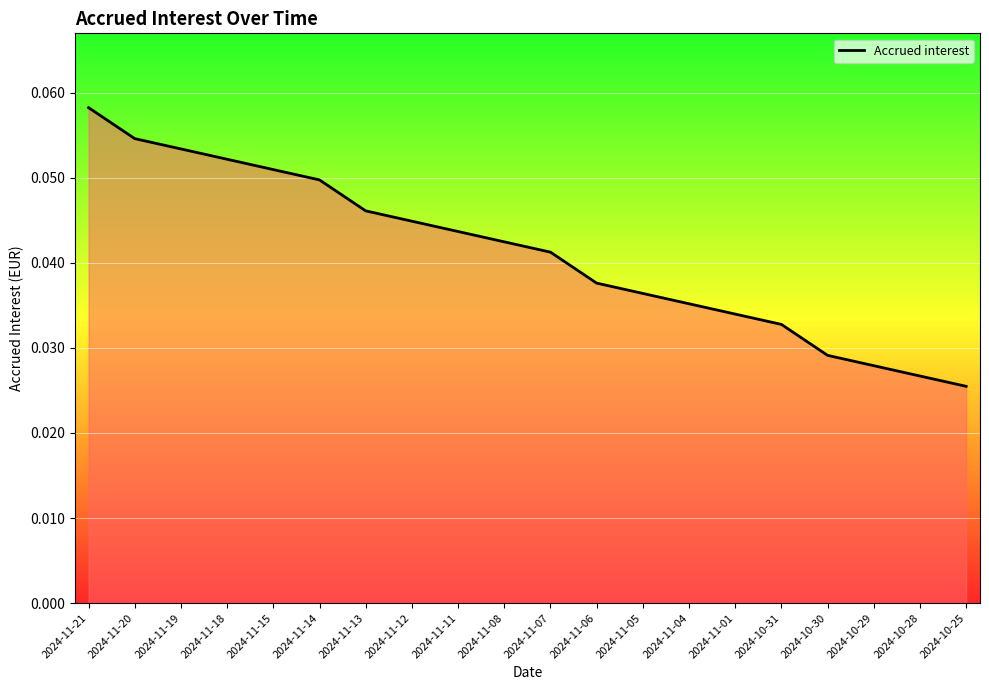

At which category does the chart reach its peak across all series?

2024-11-21